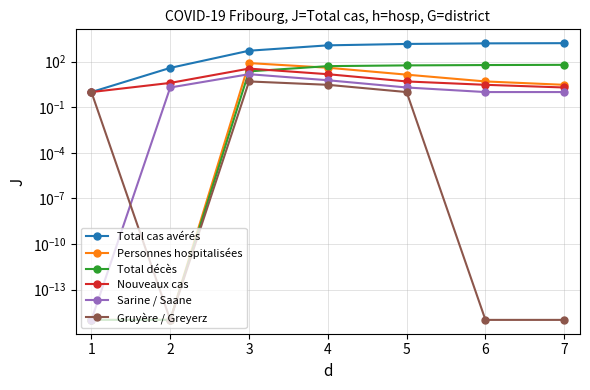

How many data points in Total décès are less than 51?

3